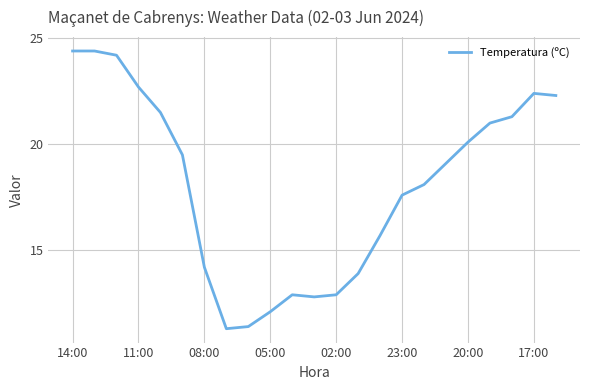

How many values exceed 19?

12